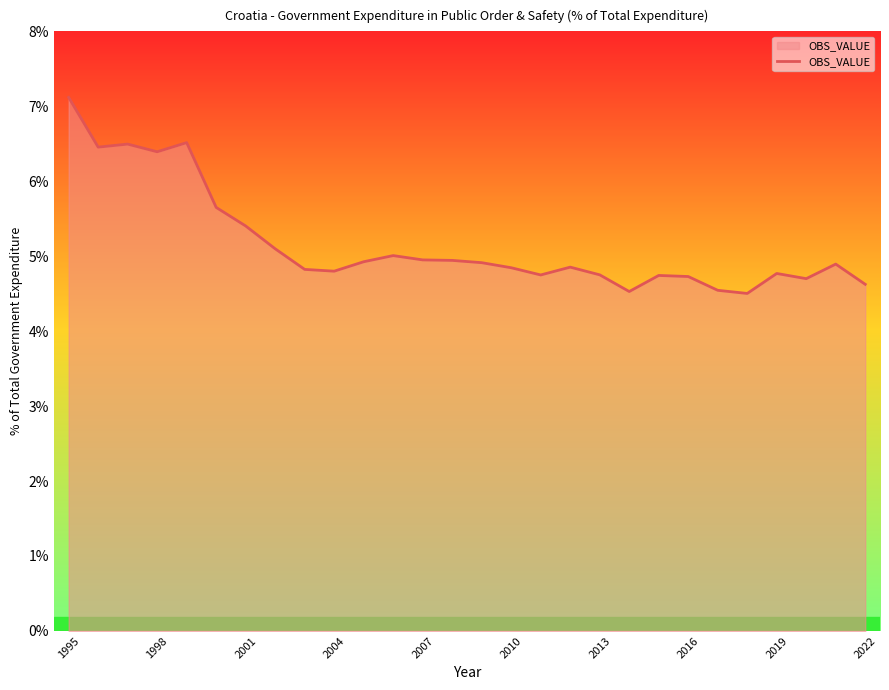

What is the maximum value shown in the chart?

7.1